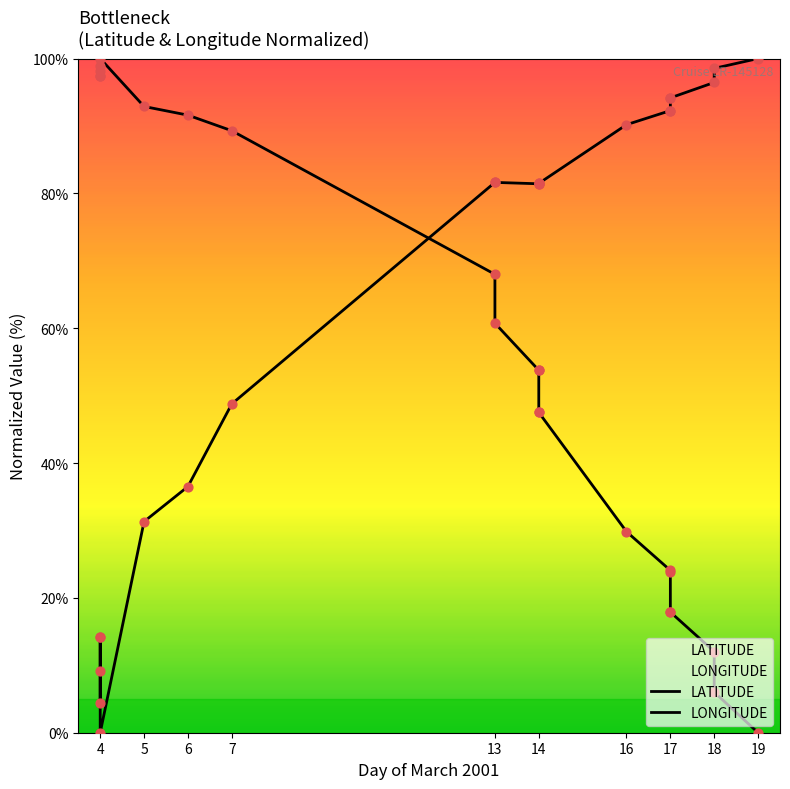

Is the value of LONGITUDE at 14 greater than the value of LATITUDE at 7?

Yes